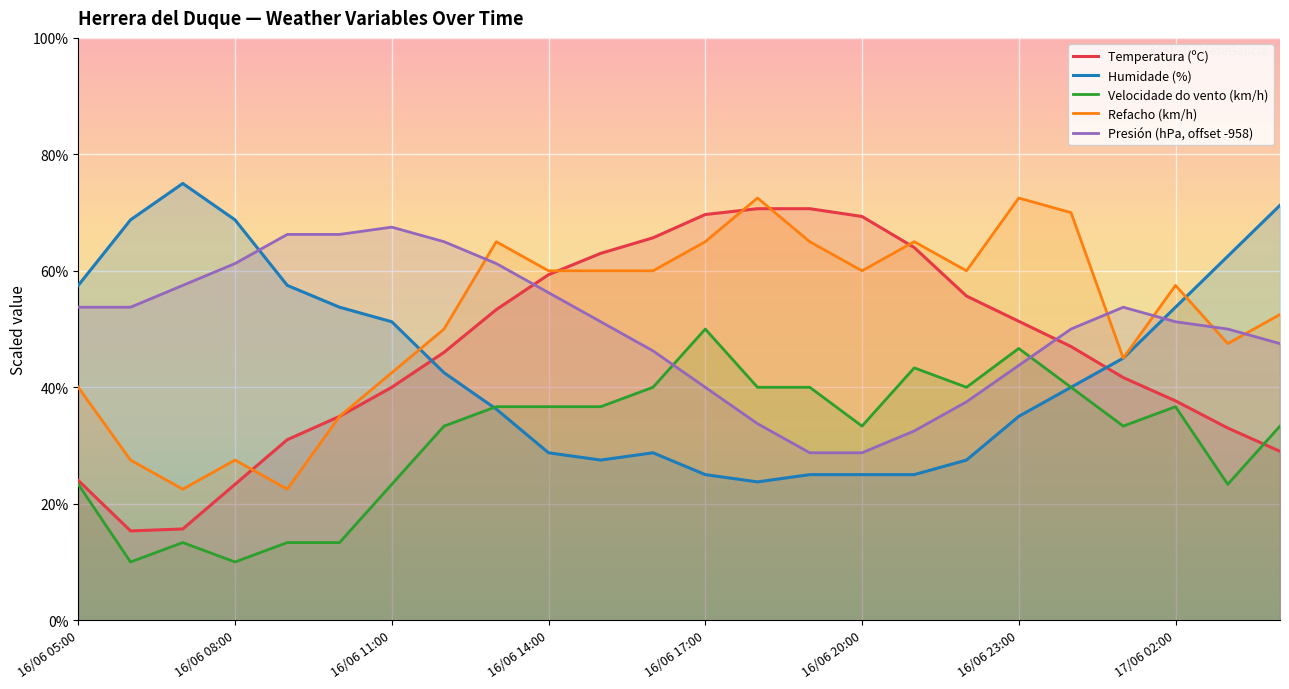

Is it true that Refacho (km/h) equals 68.7 at 16/06 11:00?

False